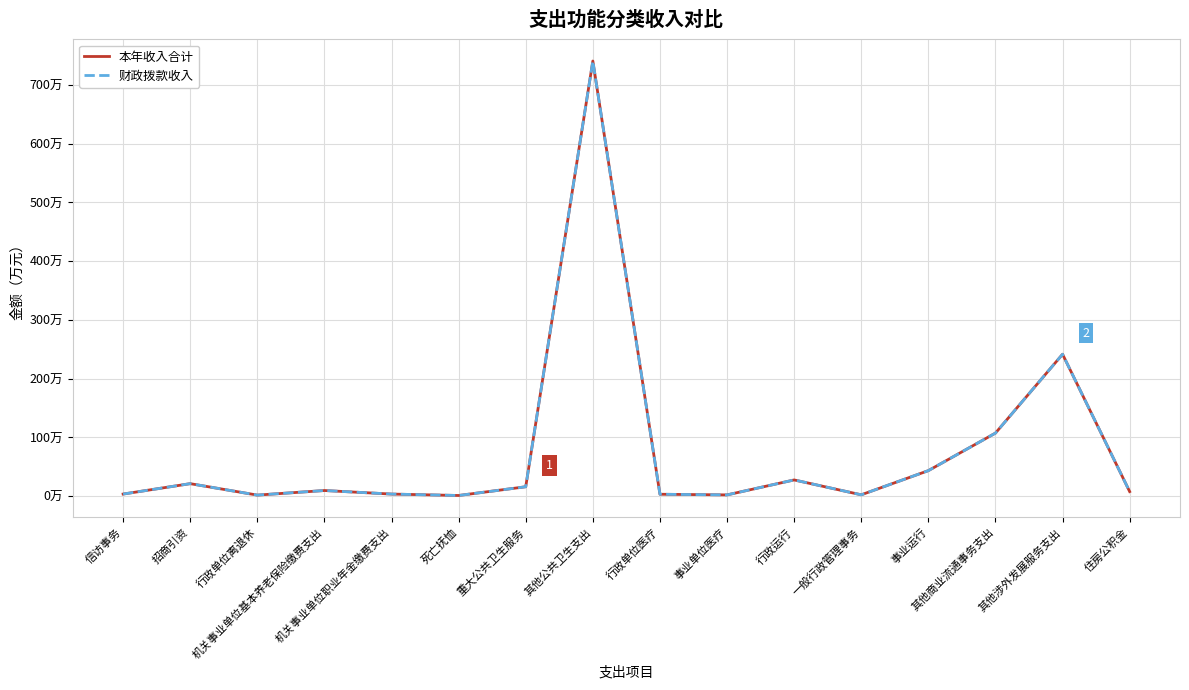

Does the chart have visible grid lines?

Yes